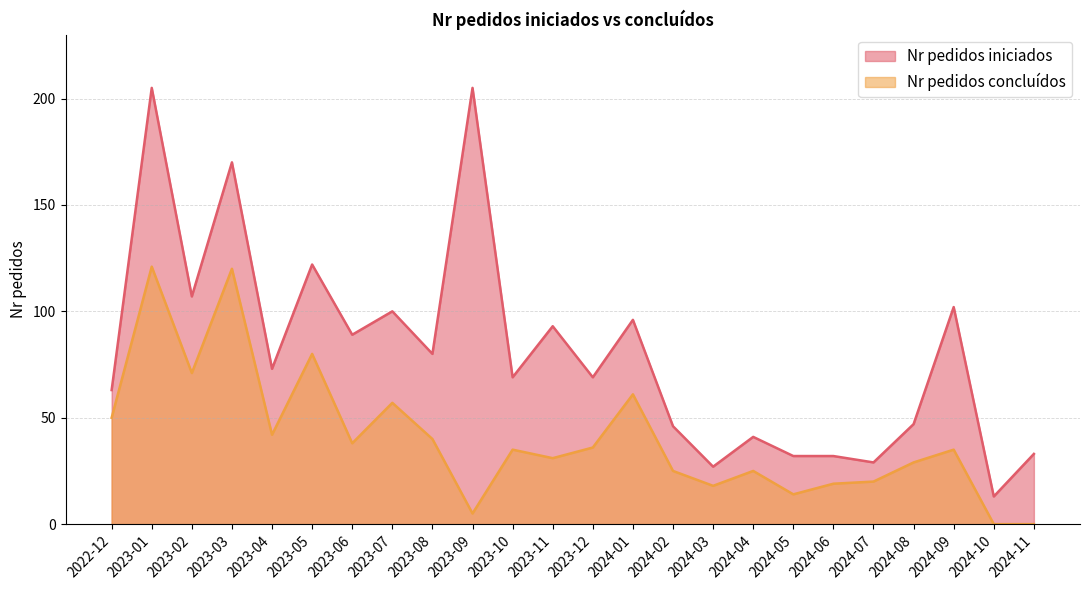

Does the chart have visible grid lines?

Yes